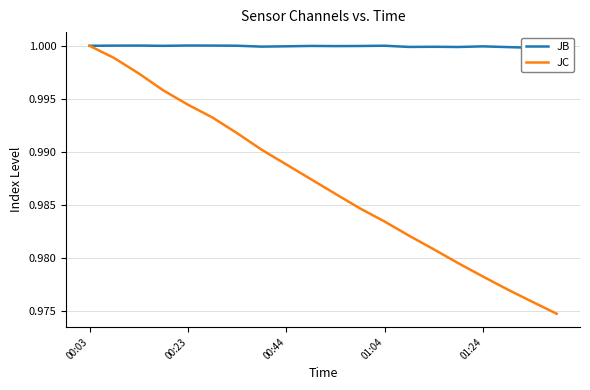

True or false: JC and JB intersect in this chart.

False